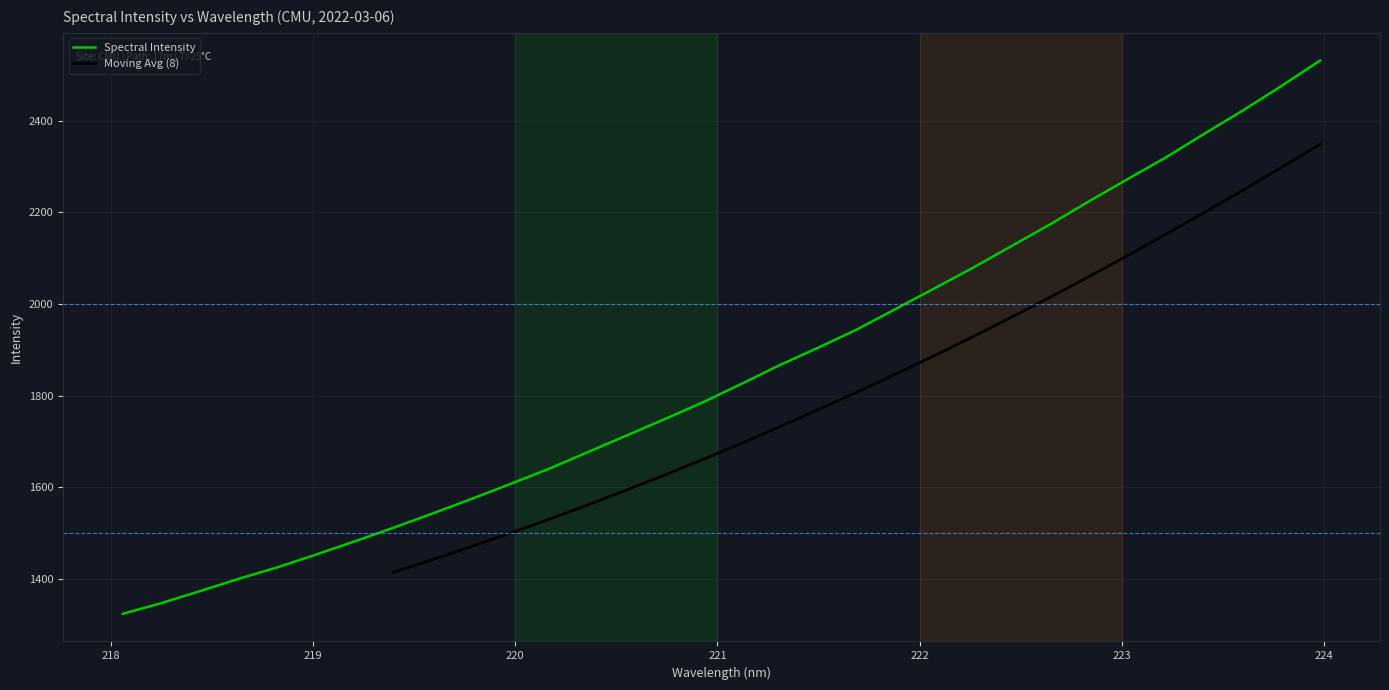

Approximately how many times larger is the value at 220.7354 compared to 220.5444?

1.0